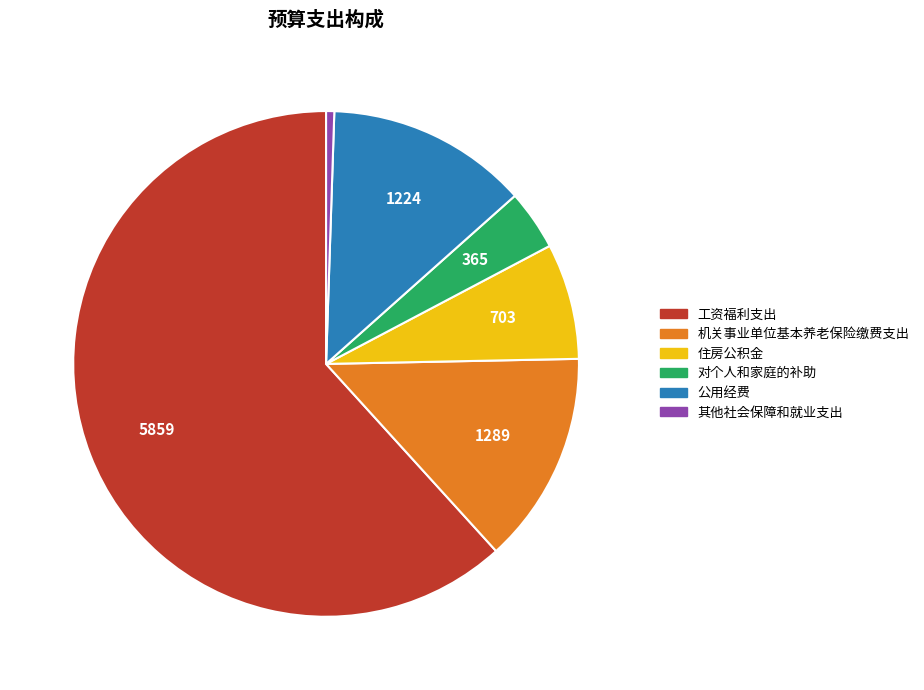

Does 工资福利支出 represent more than half of the total?

Yes